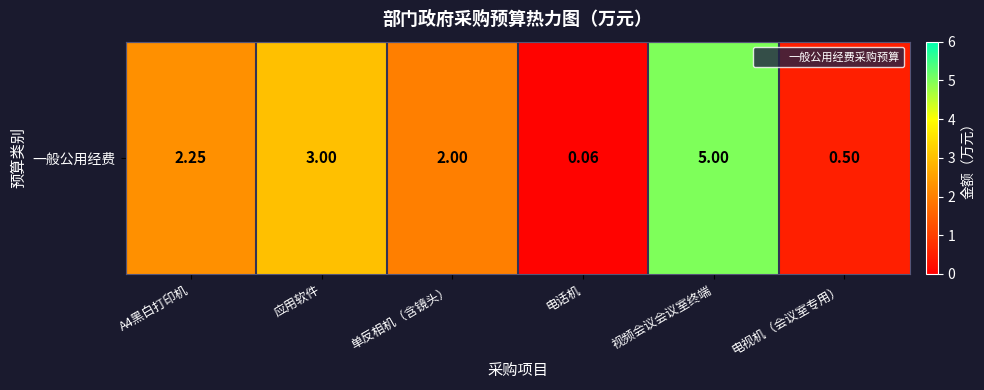

List the labels in order of value, smallest first.

电话机, 电视机（会议室专用）, 单反相机（含镜头）, A4黑白打印机, 应用软件, 视频会议会议室终端